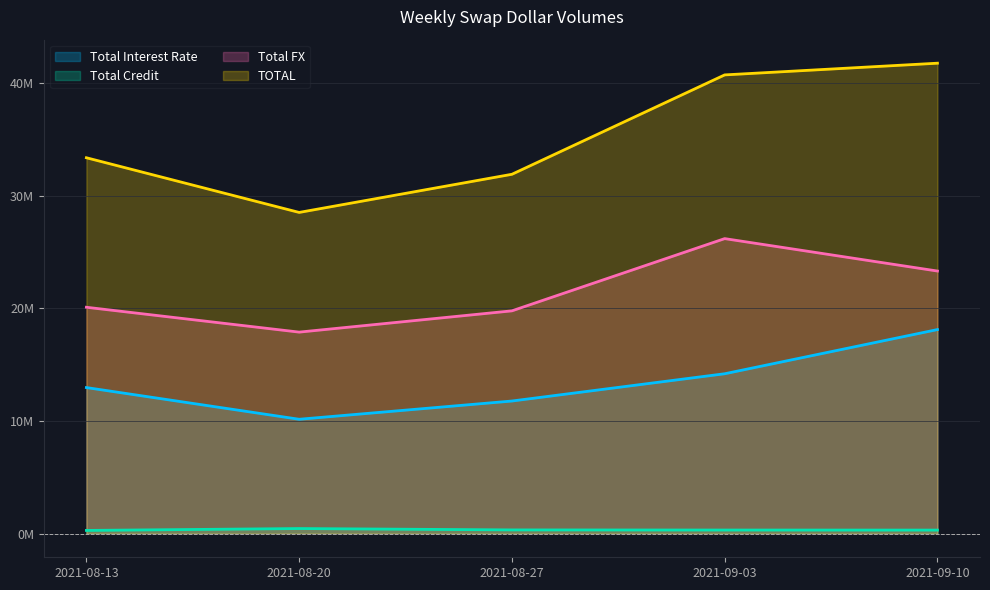

List the labels in order of Total FX value, largest first.

2021-09-03, 2021-09-10, 2021-08-13, 2021-08-27, 2021-08-20